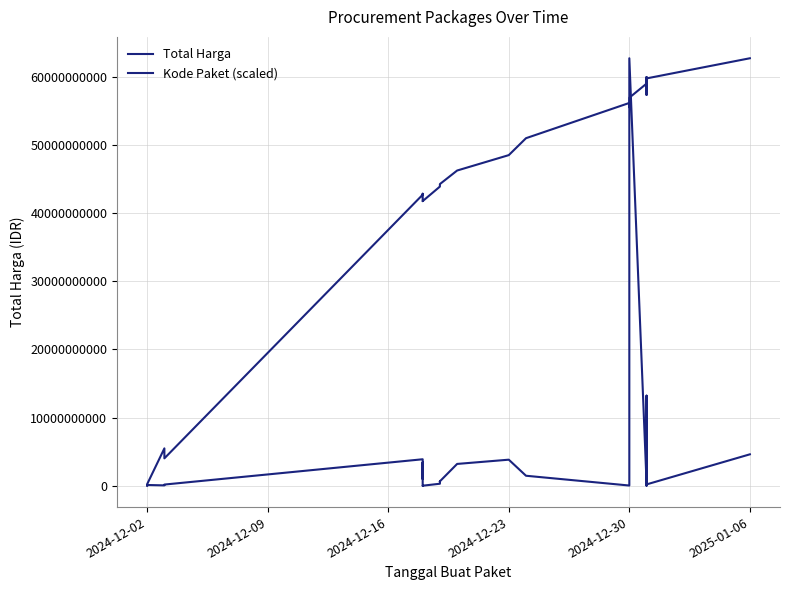

How many interior local peaks does the Total Harga series have?

9